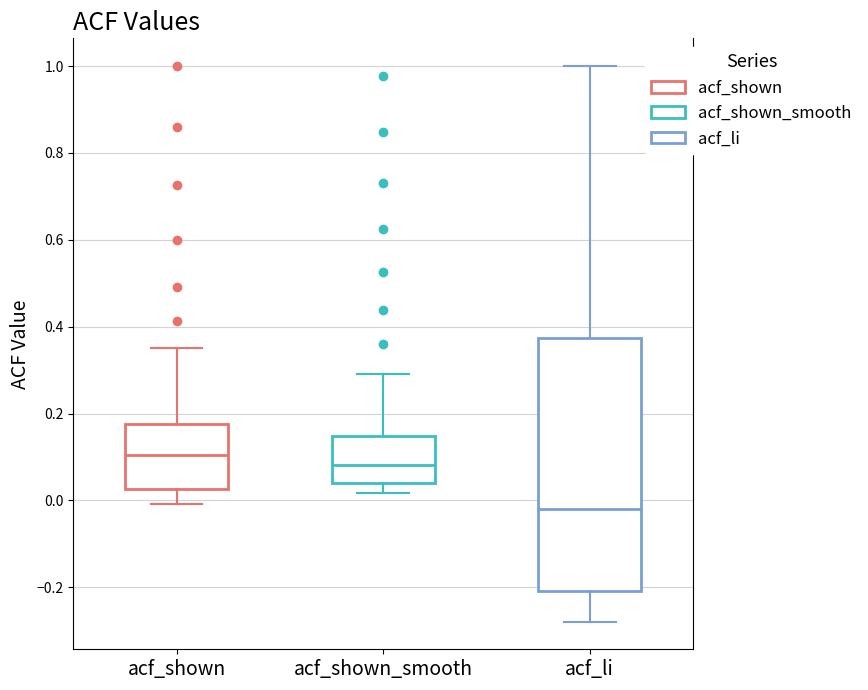

Reading left to right, transcribe this box plot: for each box, give where its median line is, the range the box spans, and where its two whiskers end, as read against the y-axis. The values are not printed on the chart, so give them approximately, as read against the axis.

acf_shown: median 0.10, box 0.02 to 0.18, whiskers 0.00 to 0.36
acf_shown_smooth: median 0.08, box 0.04 to 0.14, whiskers 0.02 to 0.30
acf_li: median -0.02, box -0.20 to 0.38, whiskers -0.28 to 1.00